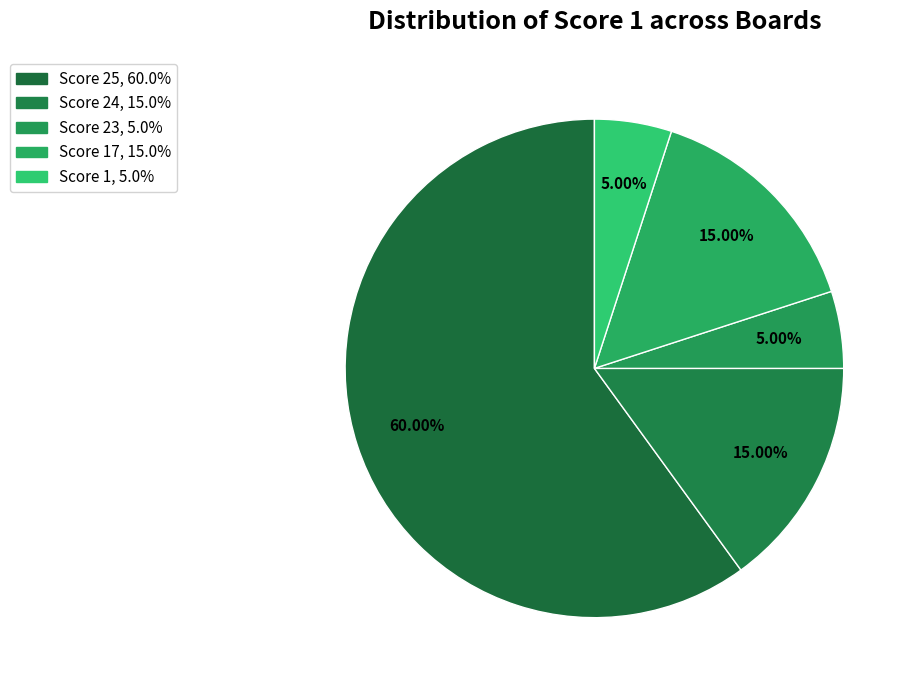

How many slices are in this pie chart?

5